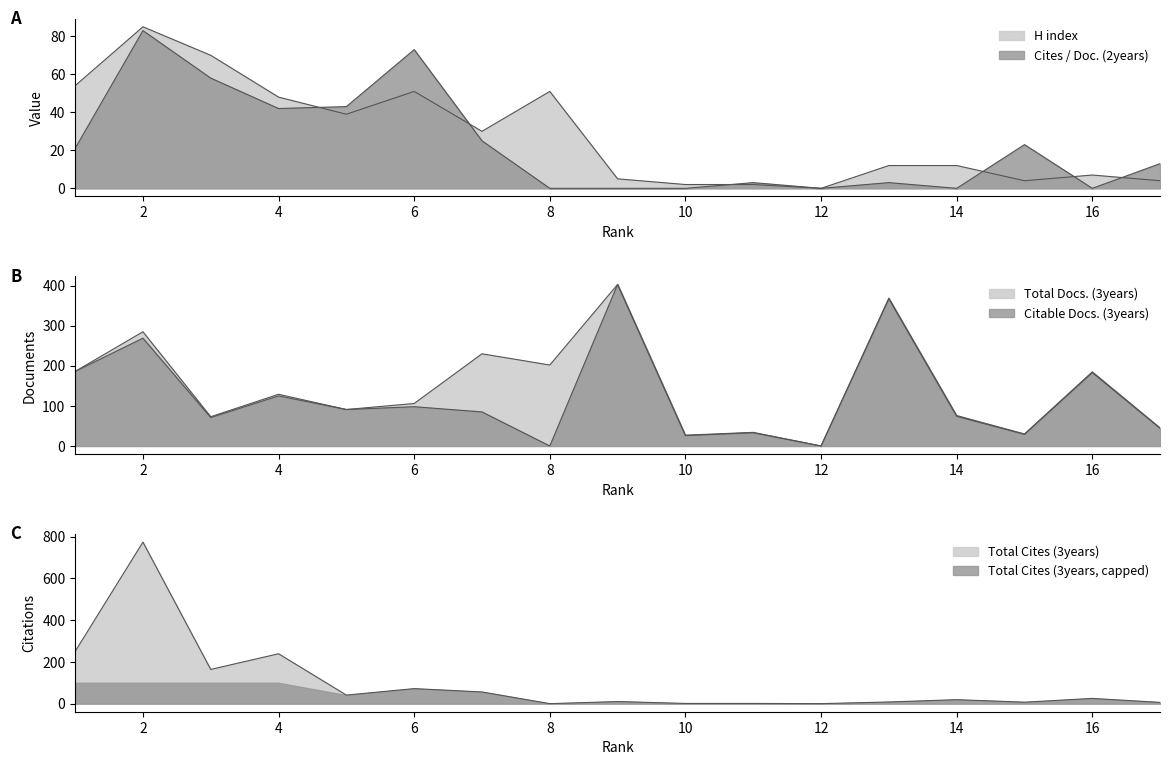

The value of H index at 9 is 5. True or false?

True